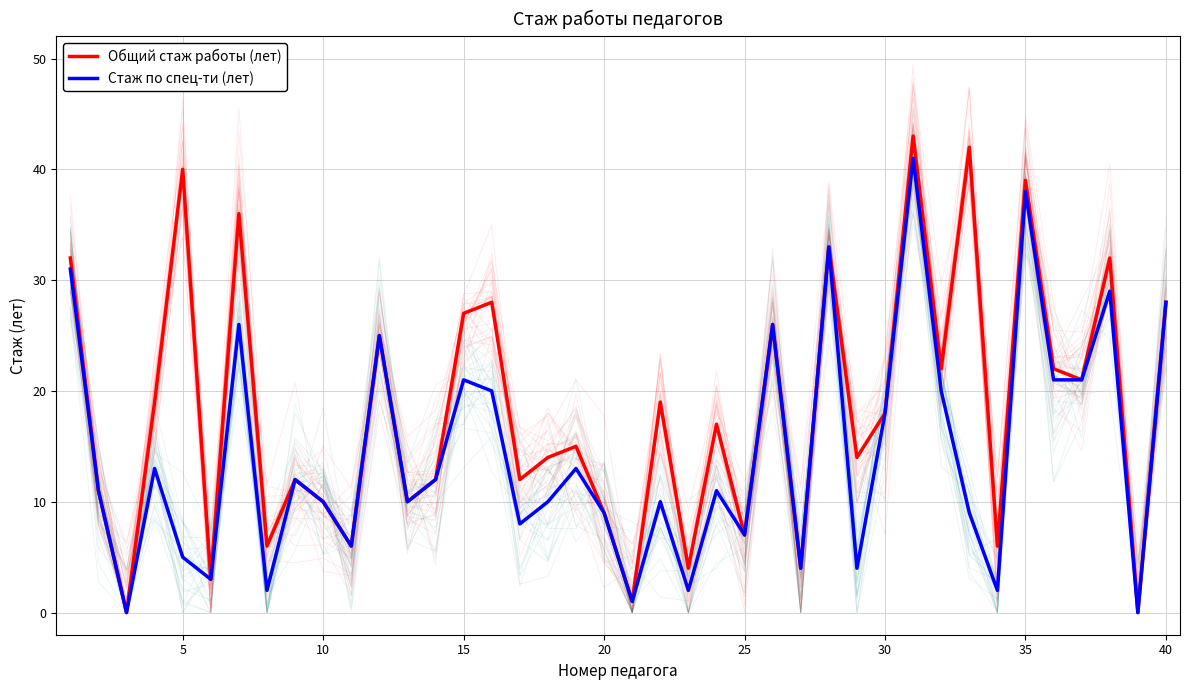

True or false: Общий стаж работы (лет) has more than 0 points higher than both neighbors.

True